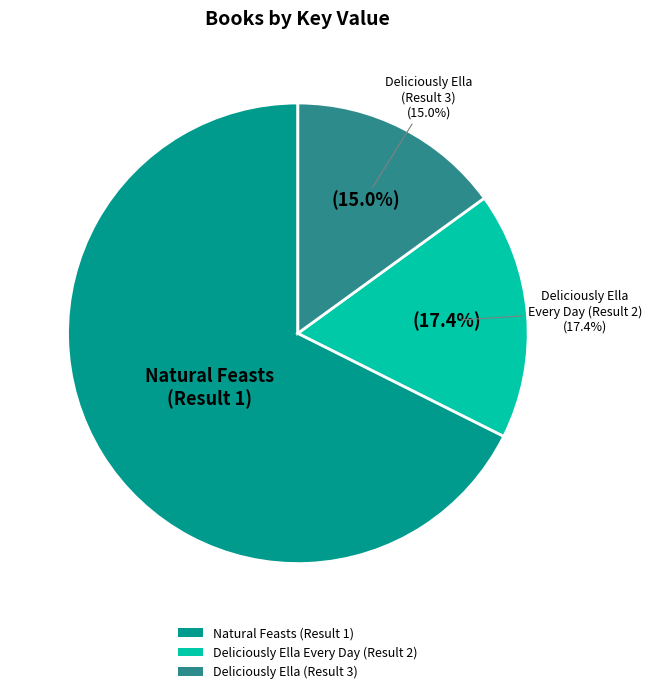

Which category accounts for the majority?

Natural Feasts (Result 1)